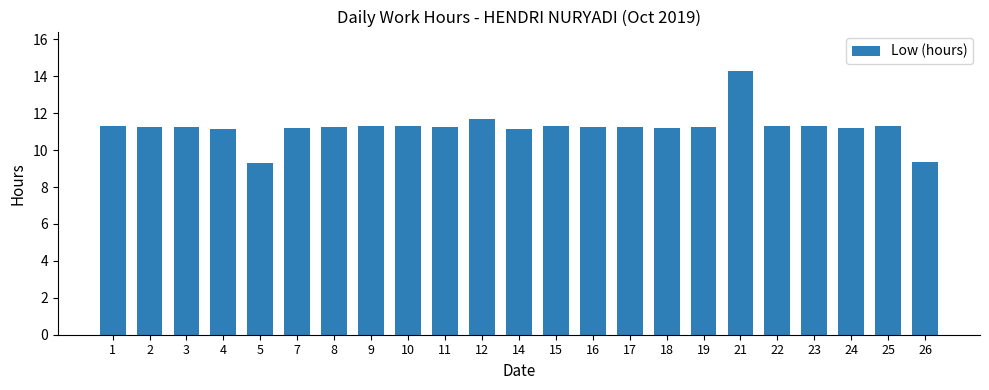

Is it true that the value at 3 is 11.2?

True